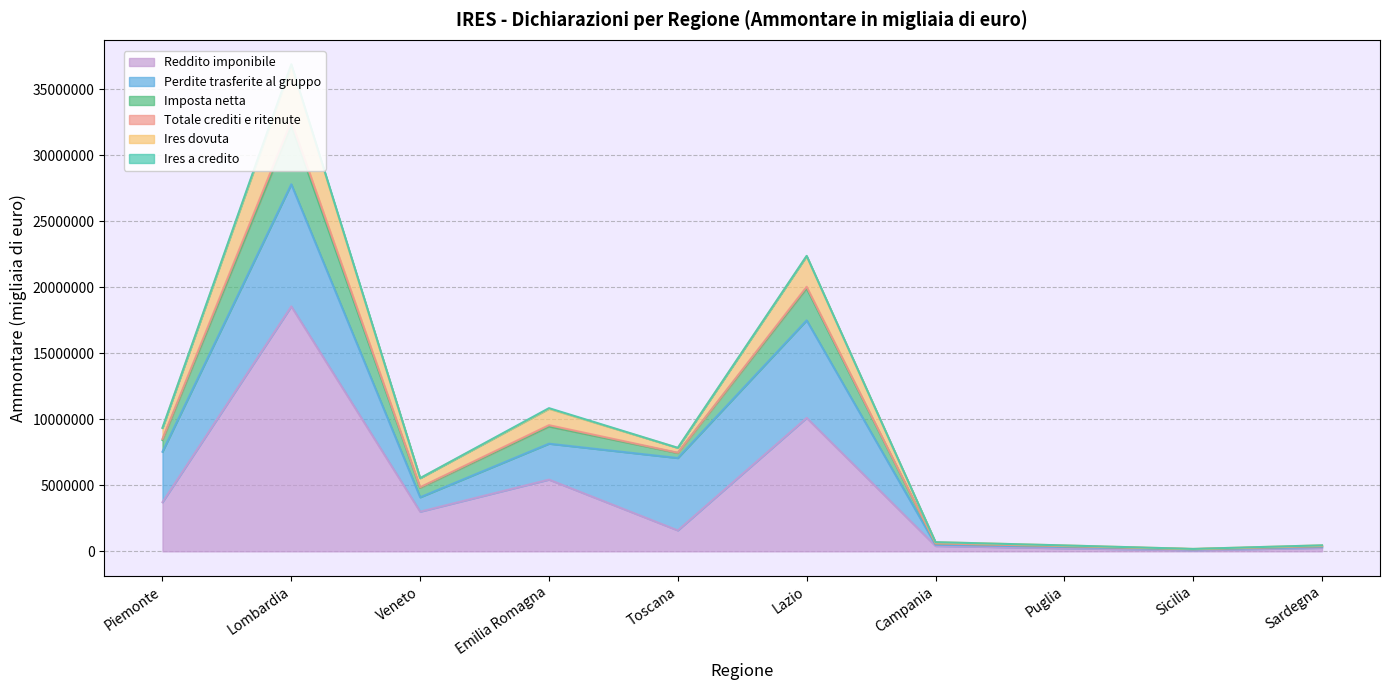

What is the maximum value for Reddito imponibile?

18552367